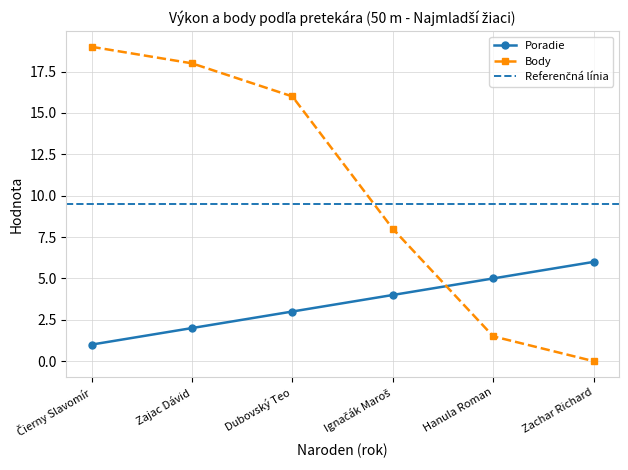

True or false: Body and Poradie intersect in this chart.

True